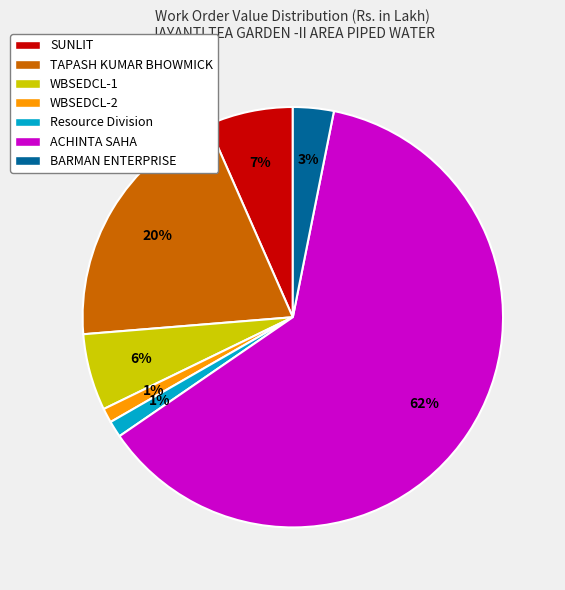

Is ACHINTA SAHA the majority of the pie?

Yes